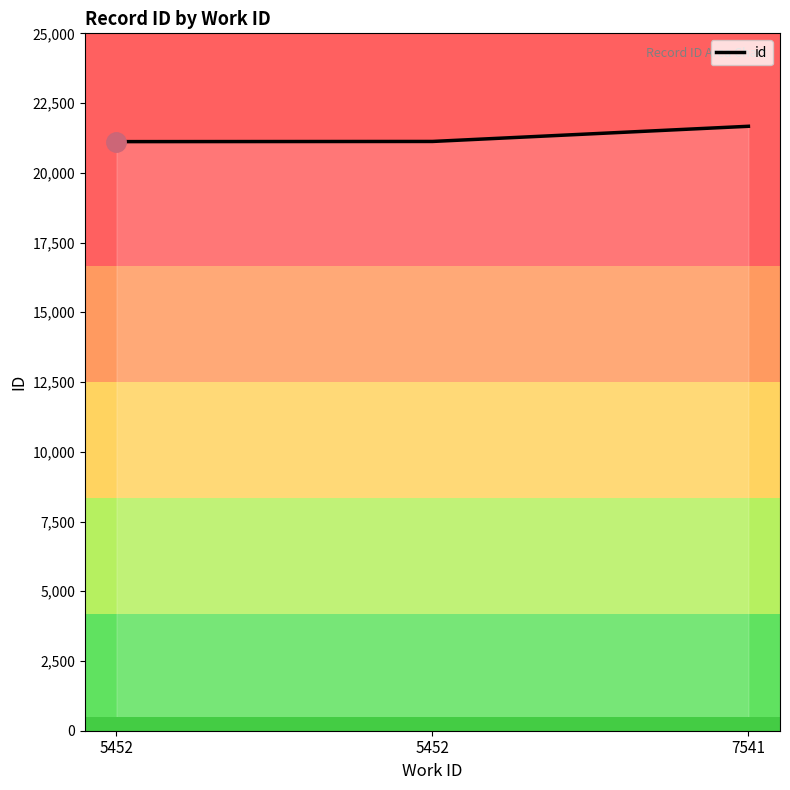

What is the approximate value at 5452?

21118